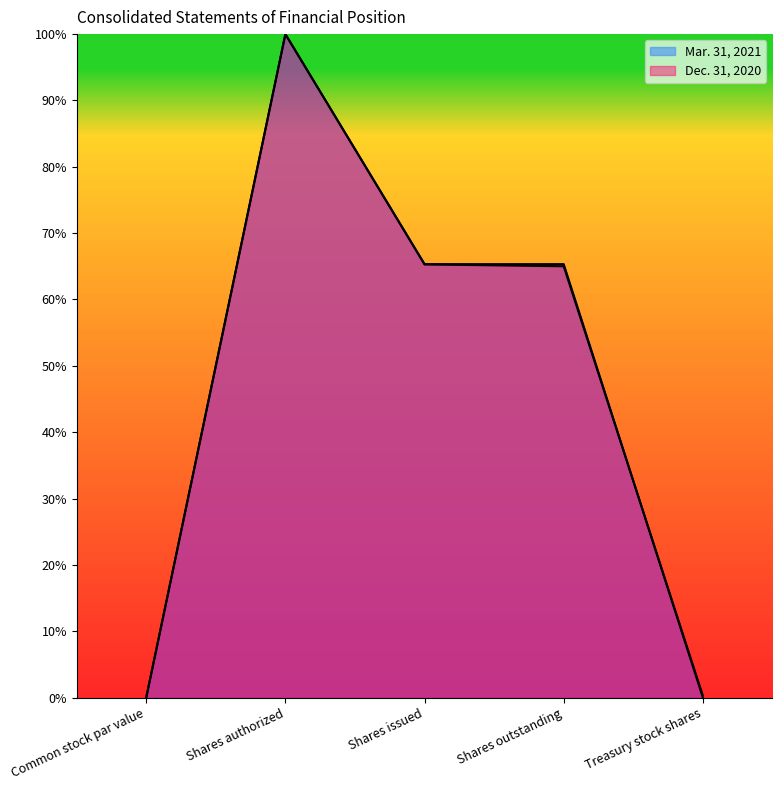

At which label does Dec. 31, 2020 first exceed 65?

Shares authorized